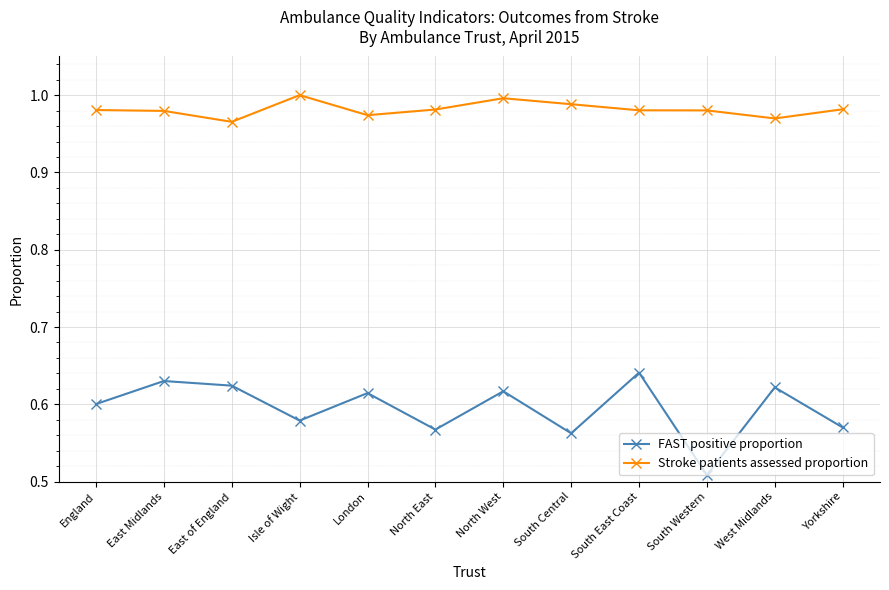

In FAST positive proportion, how many points are lower than both neighbors (excluding endpoints)?

4